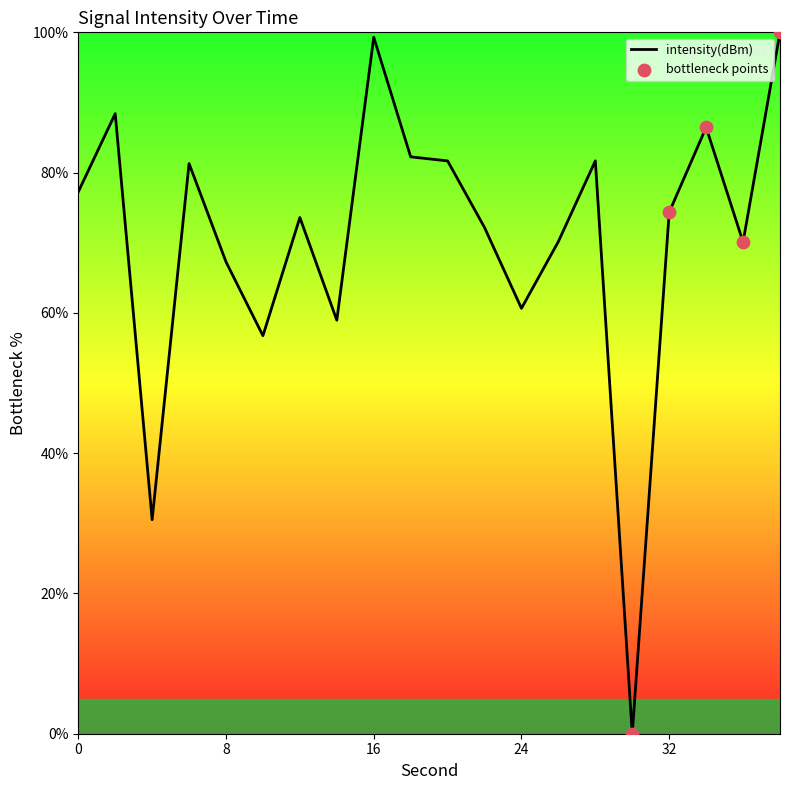

What is the maximum value shown in the chart?

100.0